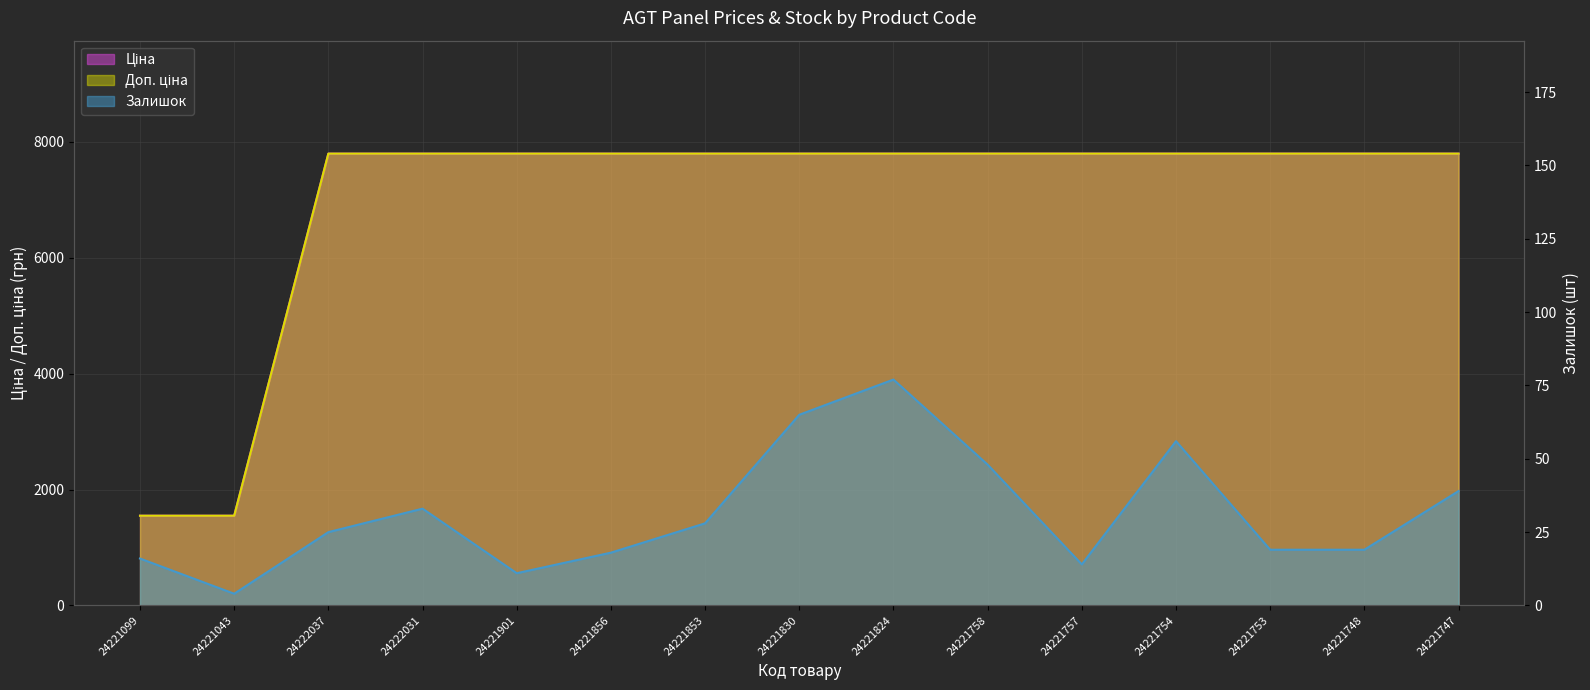

Which label corresponds to the smallest value in the chart?

24221043